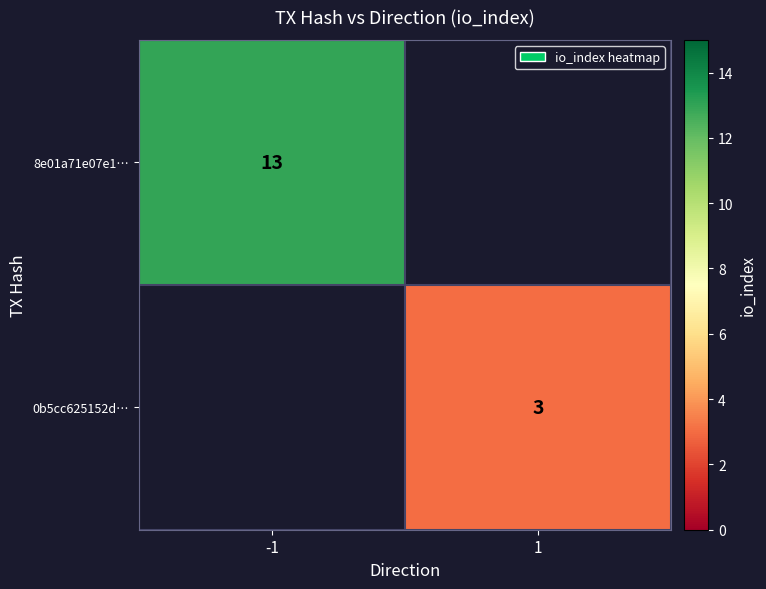

Is it true that 8e01a71e07e1… equals 6 at -1?

False